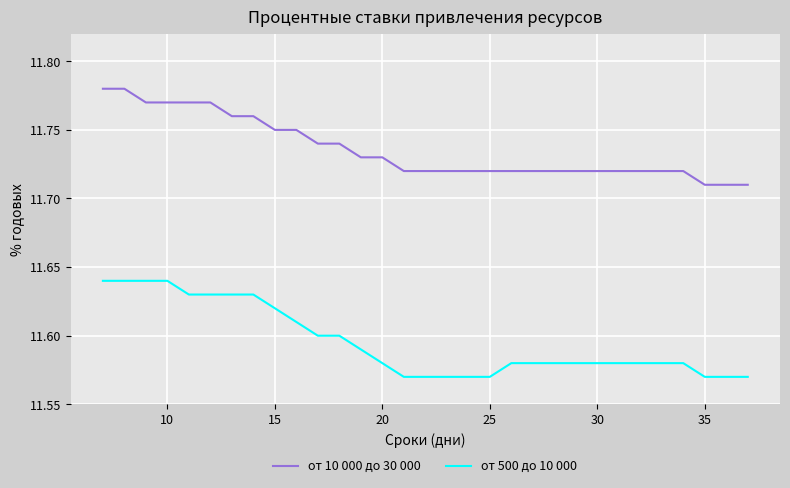

Which series has the largest total across all categories?

от 10 000 до 30 000